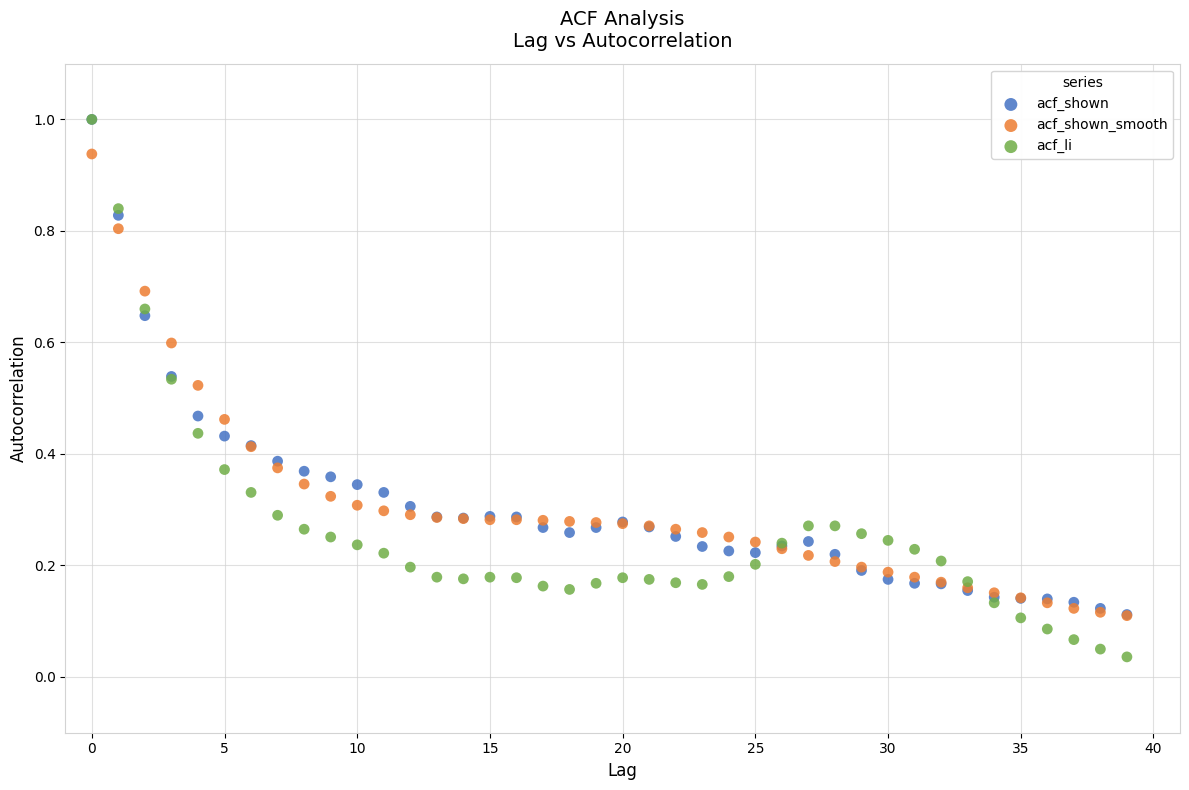

Which series contains the lowest Y value?

acf_li